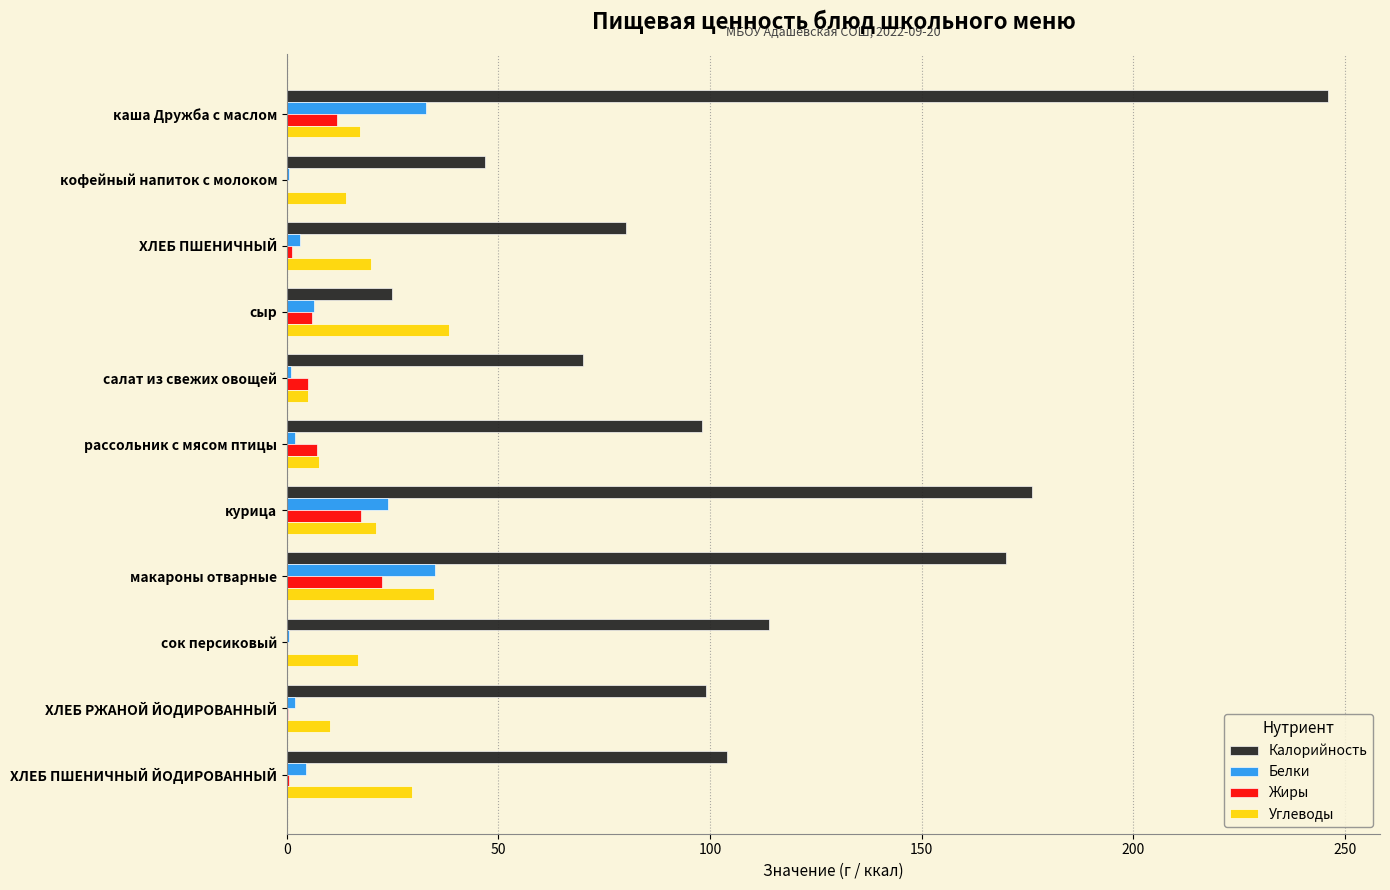

What is the sum of all Жиры values?

71.8